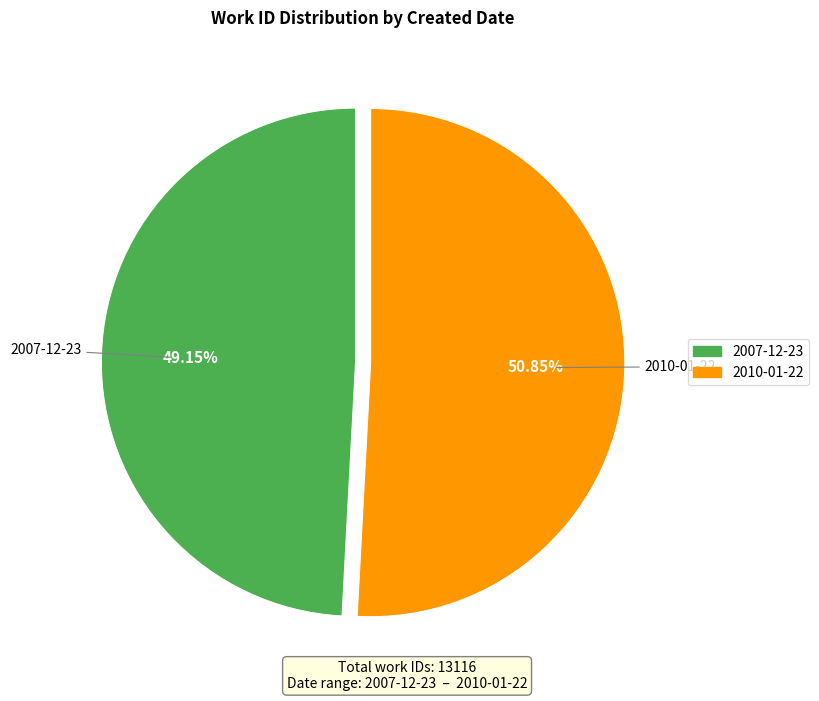

Is the sum of 2010-01-22 and 2007-12-23 greater than half?

Yes